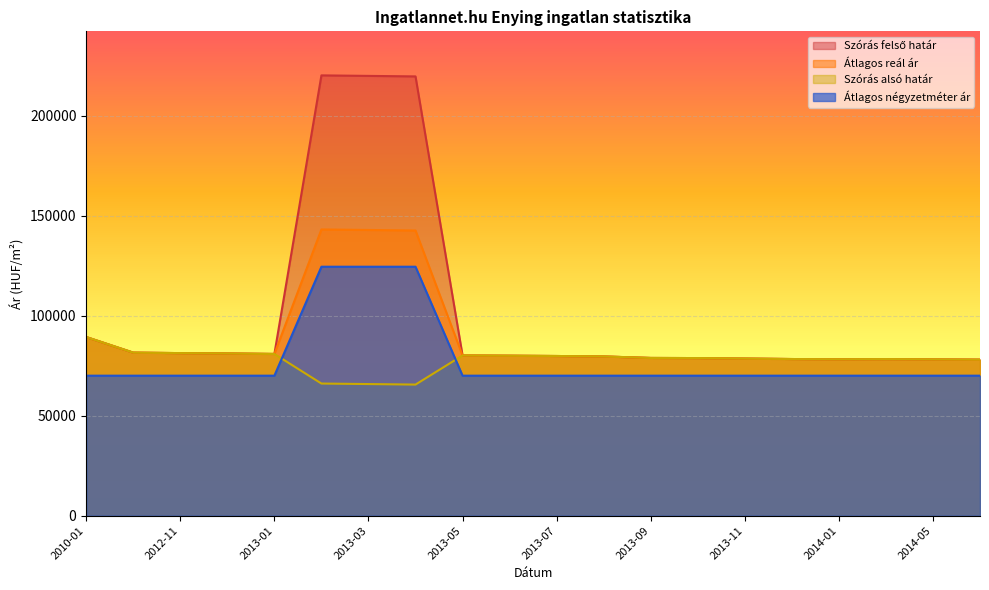

After their last crossing, which series has the higher values: Átlagos négyzetméter ár or Szórás alsó határ?

Szórás alsó határ